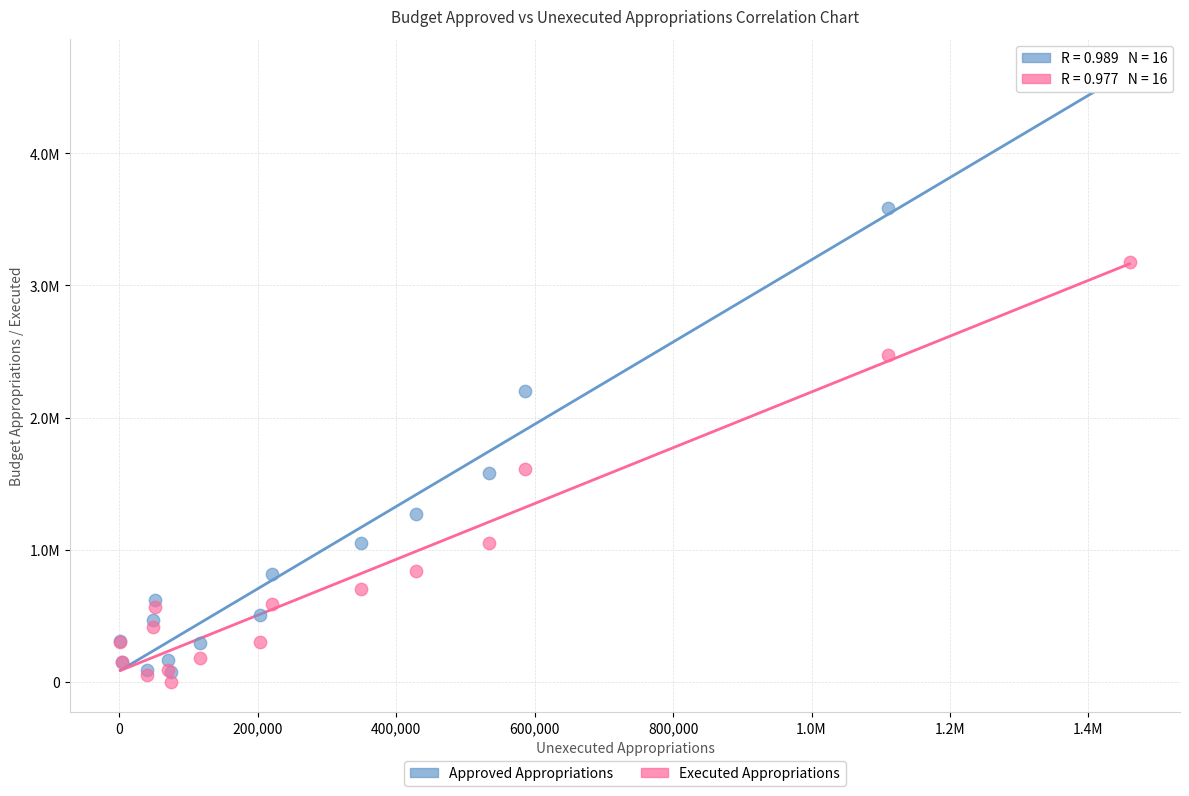

What are all the series names shown in the legend?

Approved Appropriations, Executed Appropriations